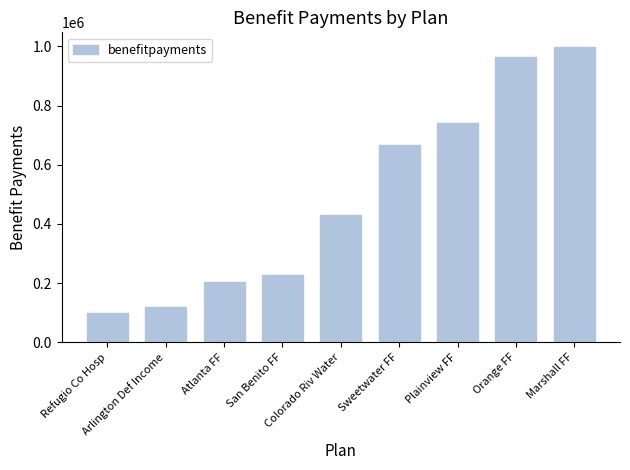

What is the label of the 1st bar from the right?

Marshall FF